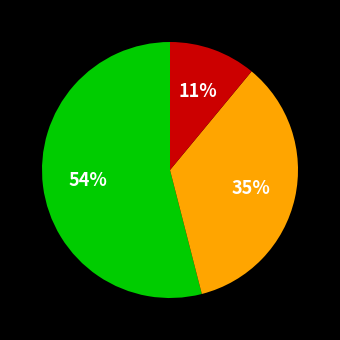

How many slices are in this pie chart?

3